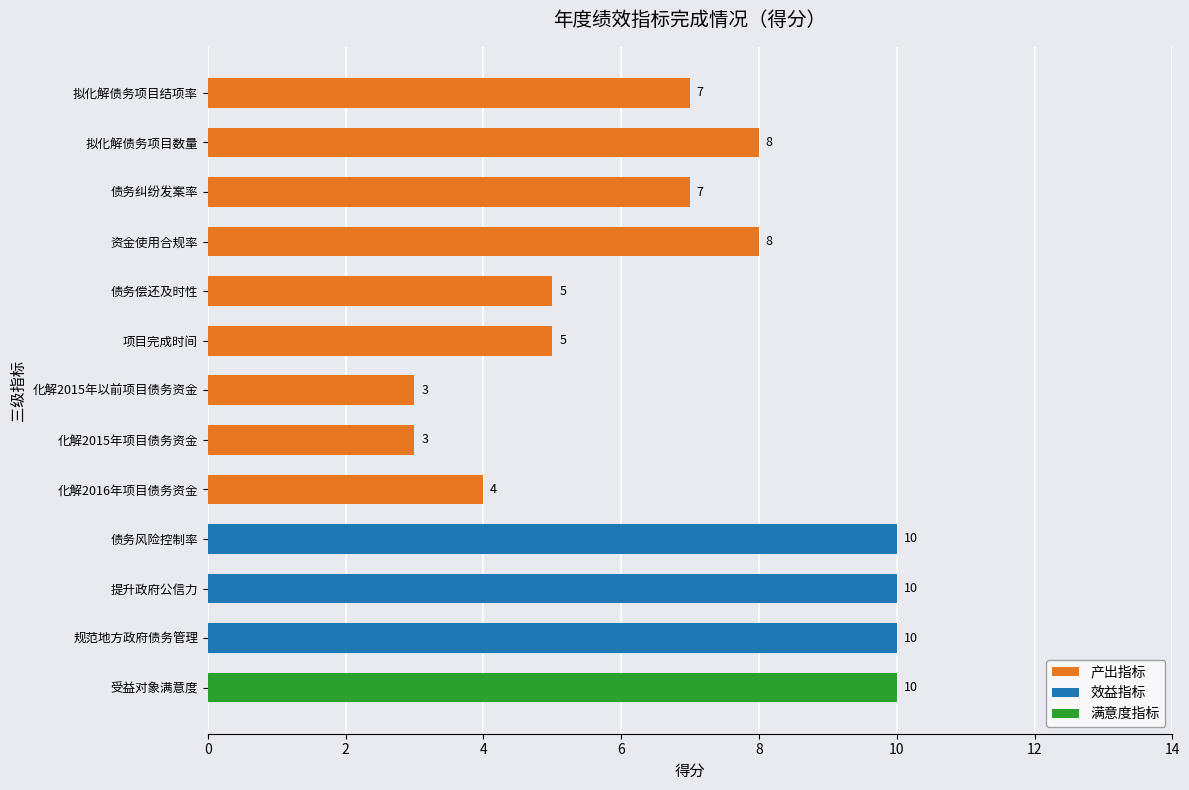

What position from the top is 资金使用合规率?

4